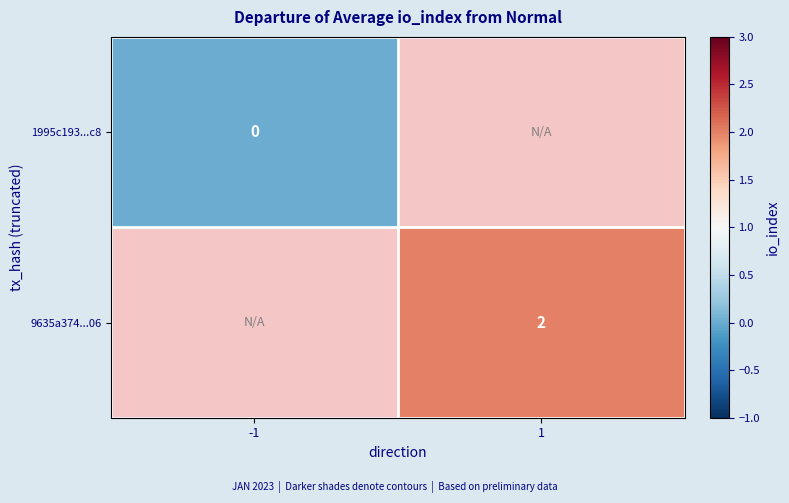

True or false: 9635a374...06 has a value of 2 at 1.

True